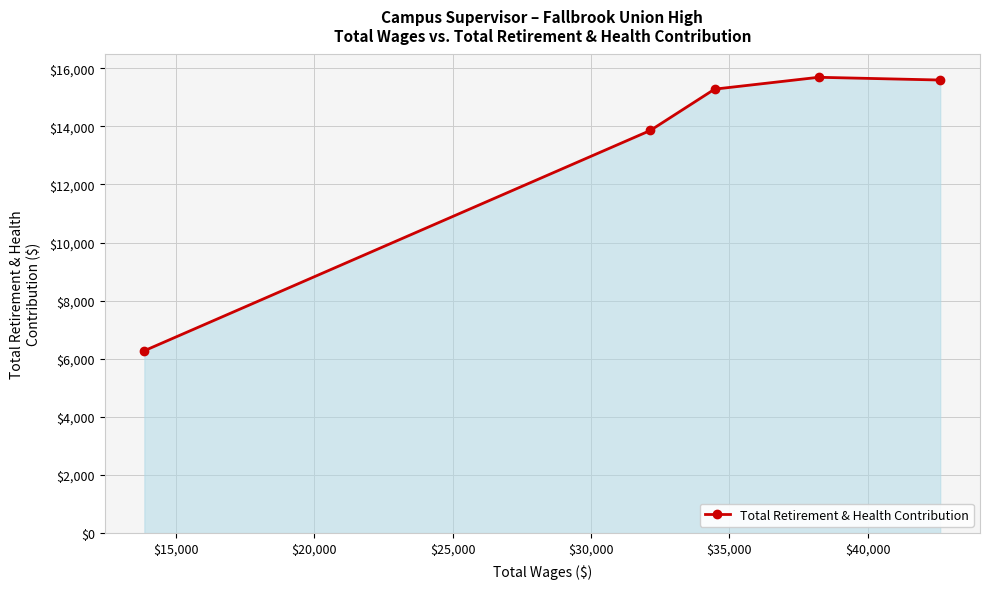

Does the chart display data point markers on the line(s)?

Yes